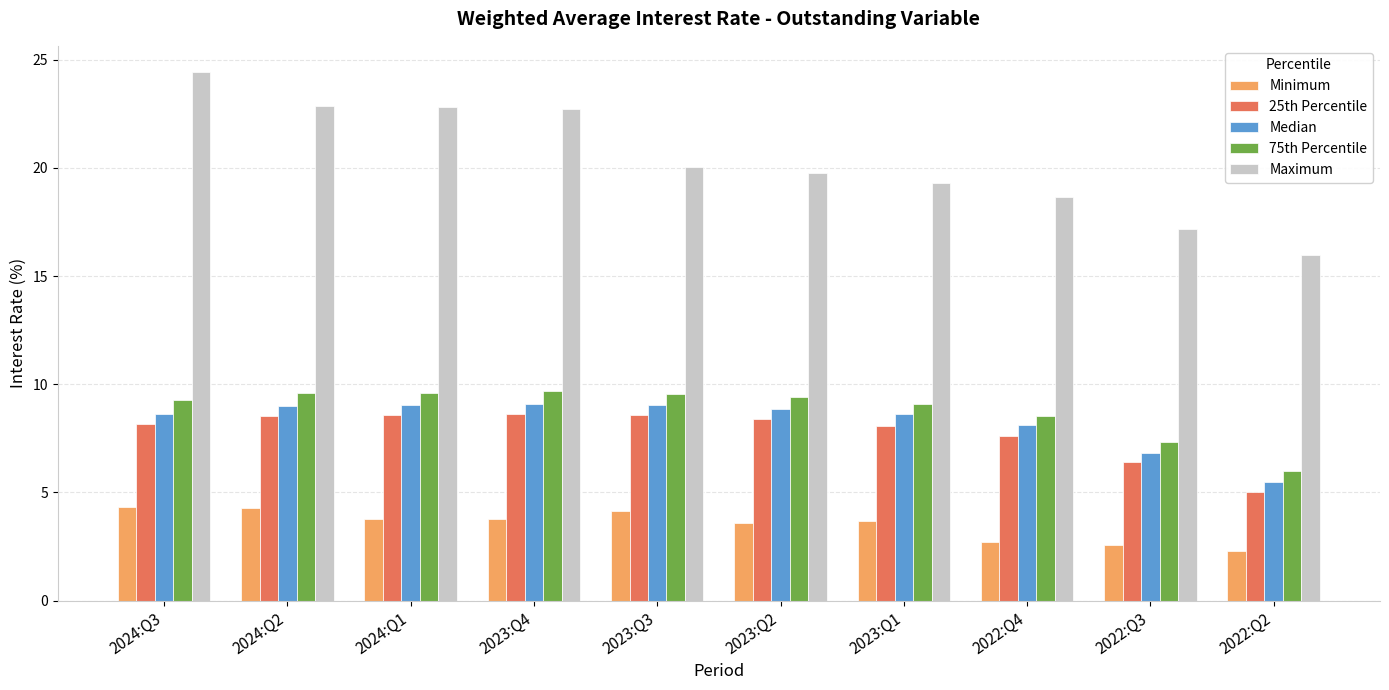

What is the difference between the second highest and second lowest values in the Median series?

2.2